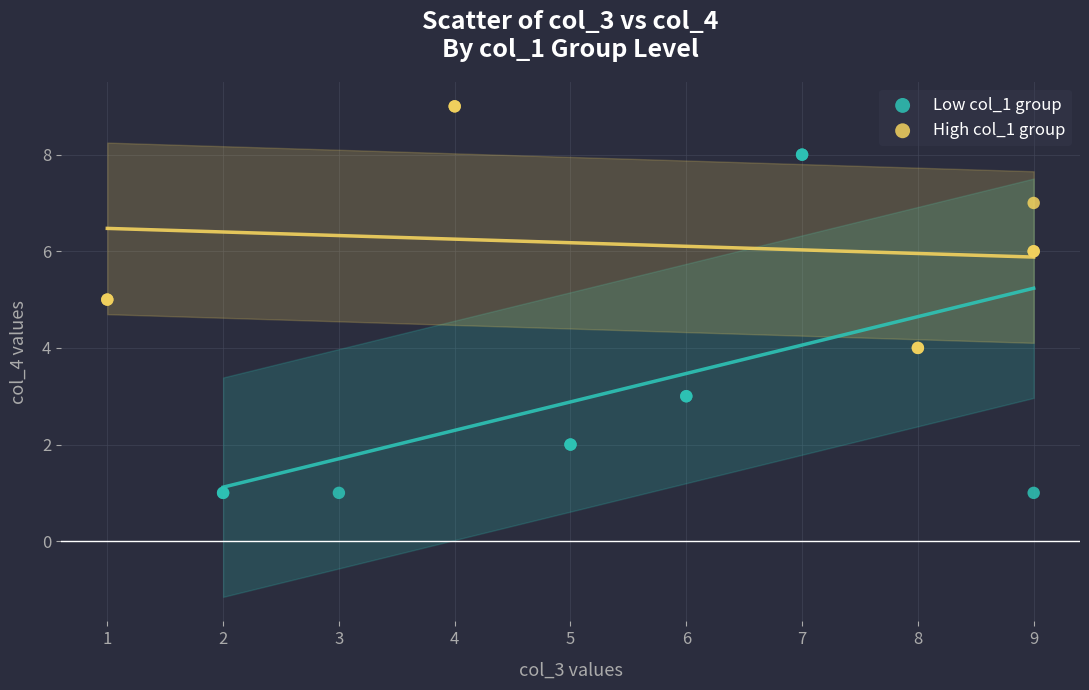

Which series has the largest Y range (max minus min)?

Low col_1 group